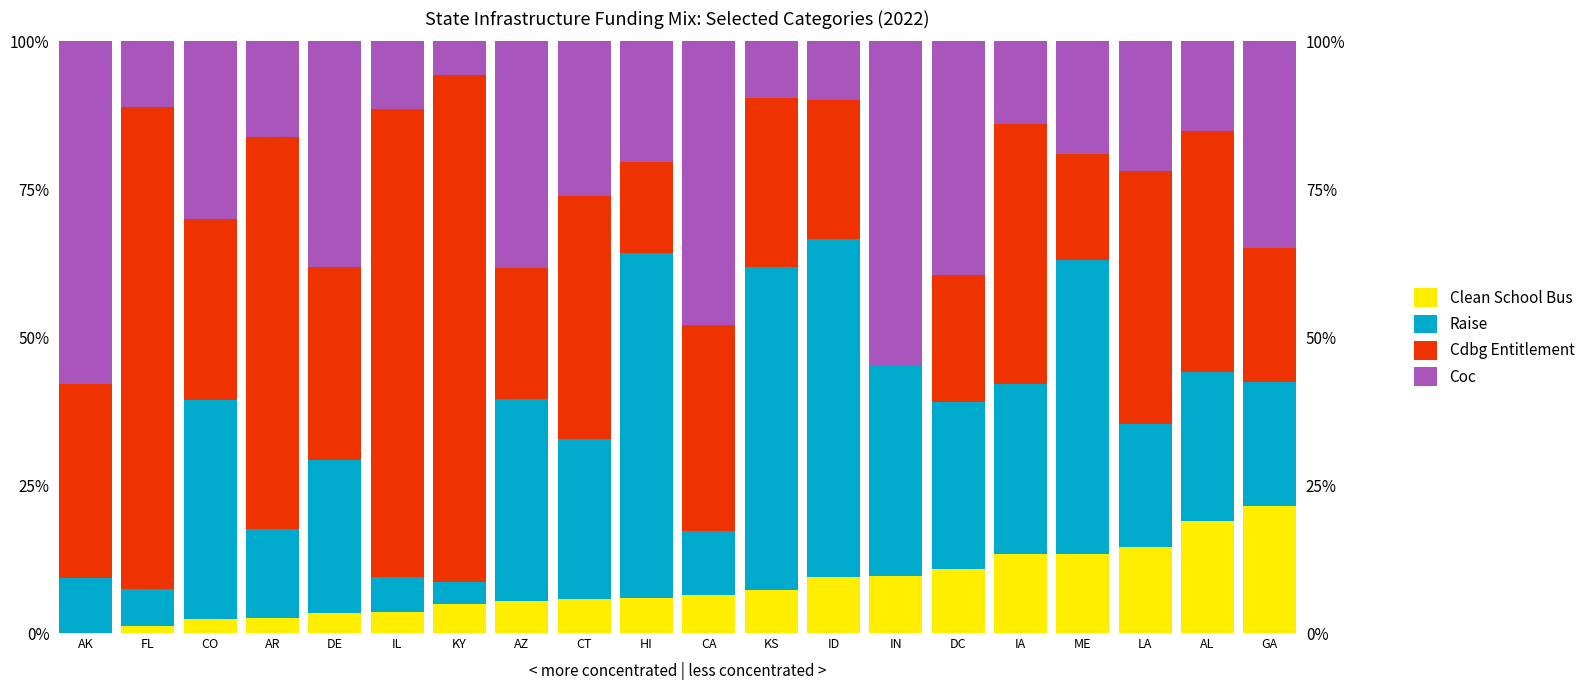

How many values in the Raise series exceed 27?

10